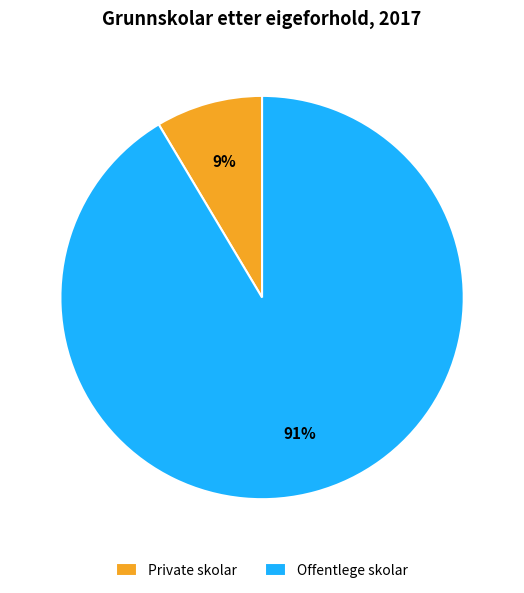

Which category has the biggest portion of the pie?

Offentlege skolar